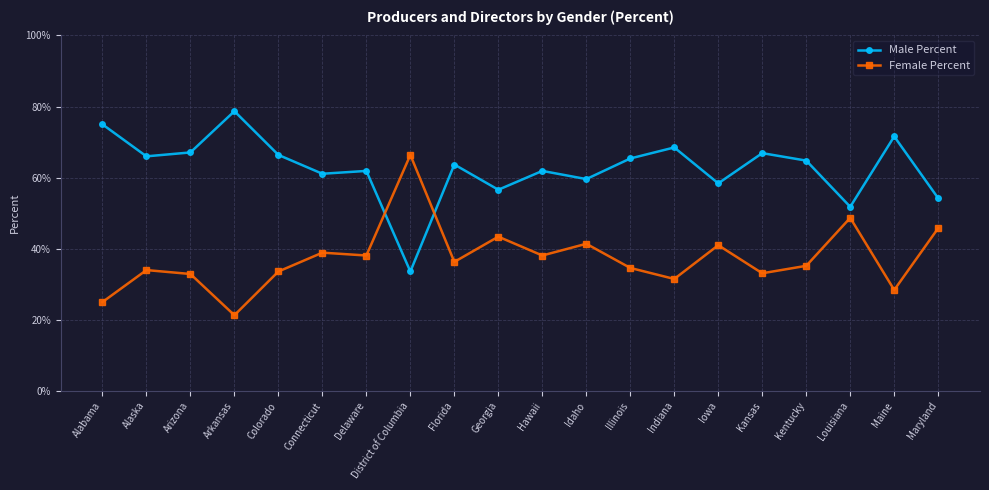

What are all the series names shown in the legend?

Male Percent, Female Percent